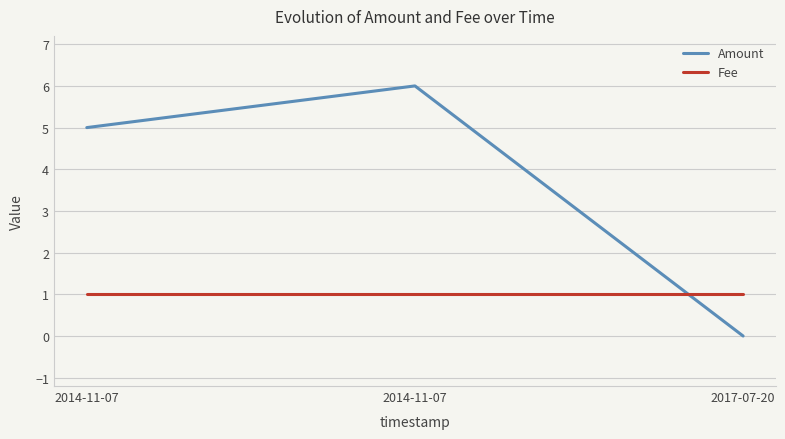

At which label is Amount closest to 3?

2014-11-07